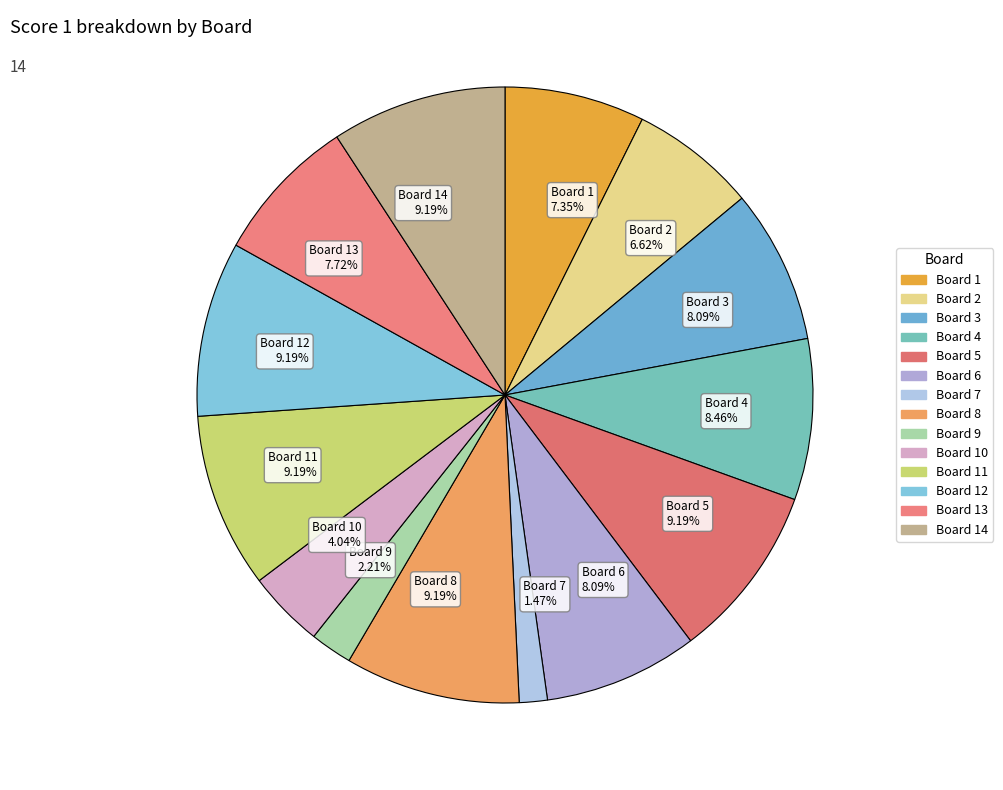

Does any single category account for the majority?

No